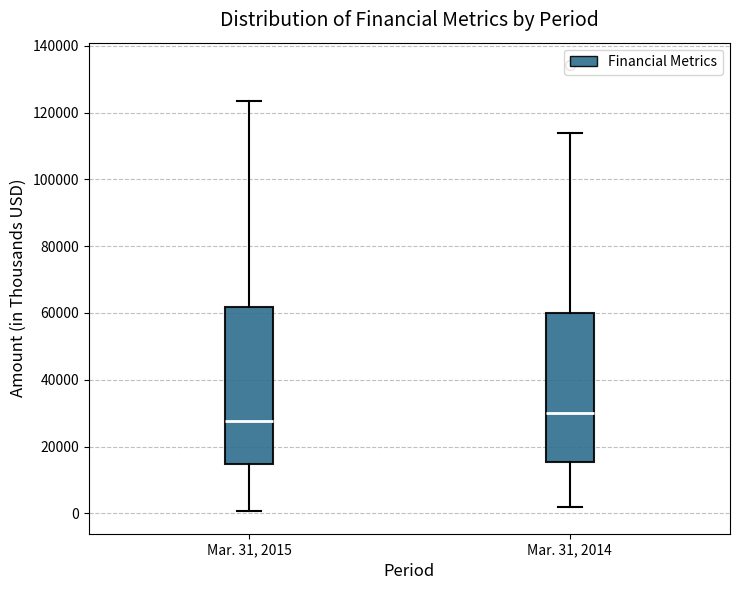

Reading left to right, transcribe this box plot: for each box, give where its median line is, the range the box spans, and where its two whiskers end, as read against the y-axis. The values are not printed on the chart, so give them approximately, as read against the axis.

Mar. 31, 2015: median 28000, box 14000 to 62000, whiskers 0 to 124000
Mar. 31, 2014: median 30000, box 16000 to 60000, whiskers 2000 to 114000